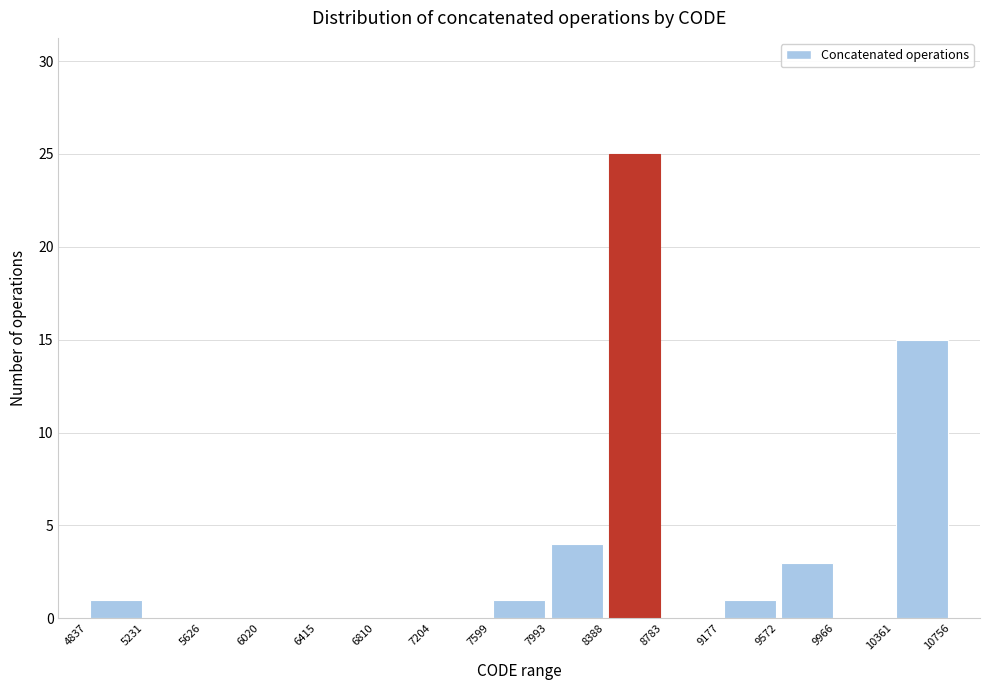

What is the height of the bar covering 10361 to 10756 on the x-axis? The values are not printed on the chart, so give them approximately, as read against the axis.

15